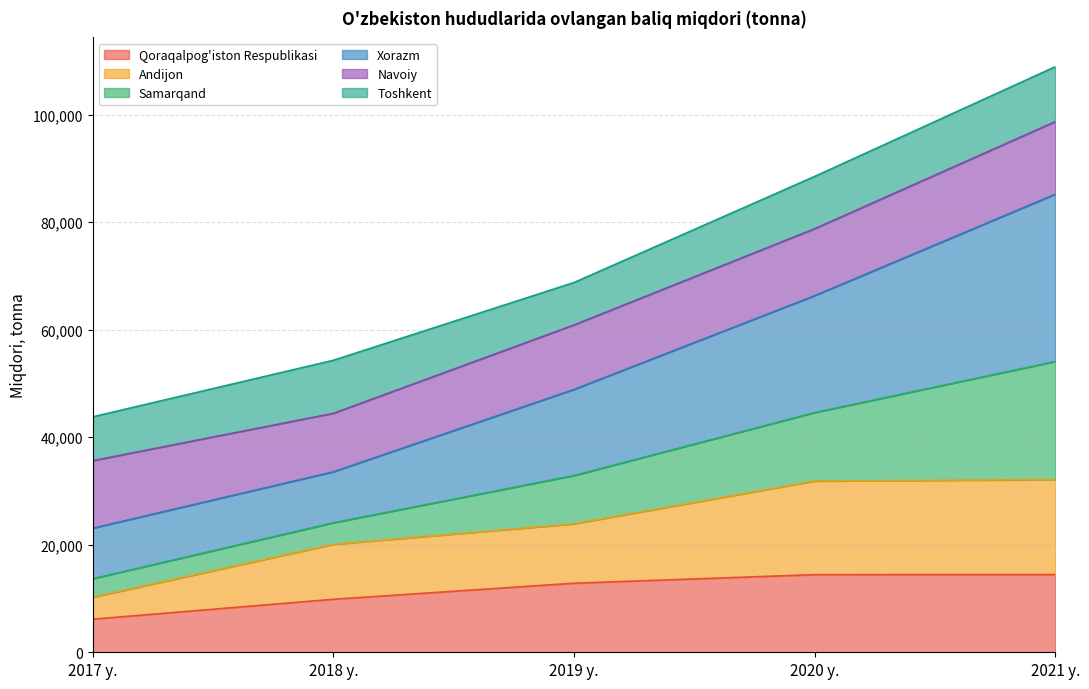

Which category has the lowest value in the Qoraqalpog'iston Respublikasi series?

2017 y.